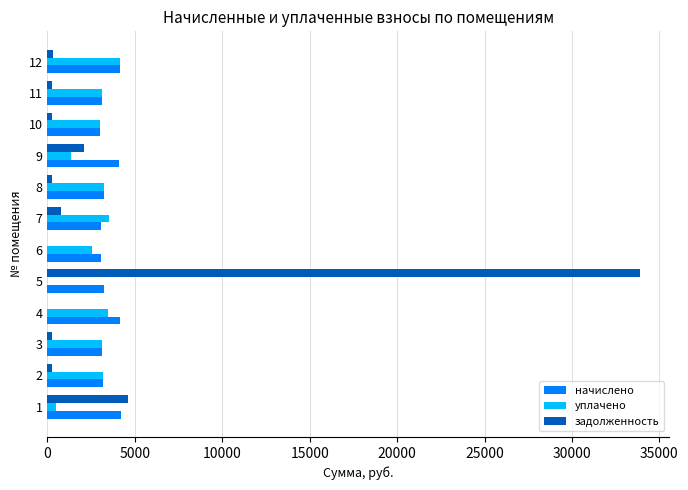

What is the maximum value shown in the chart?

33873.7